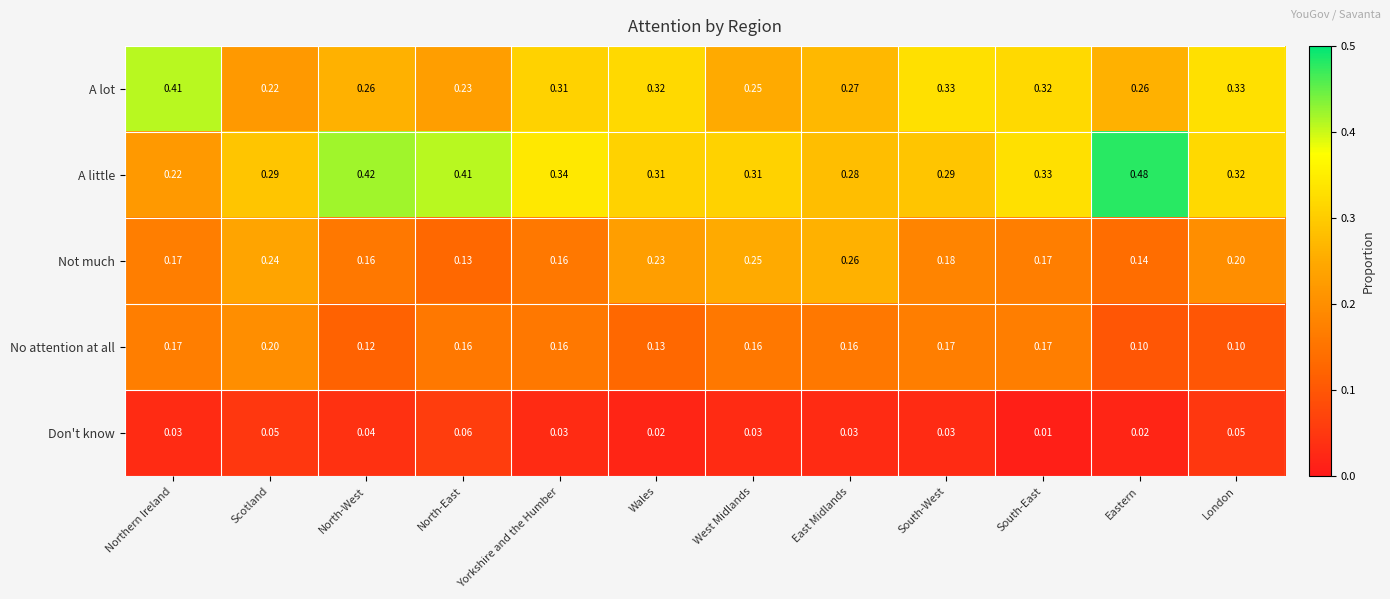

Which series changed the most between Scotland and London?

A lot